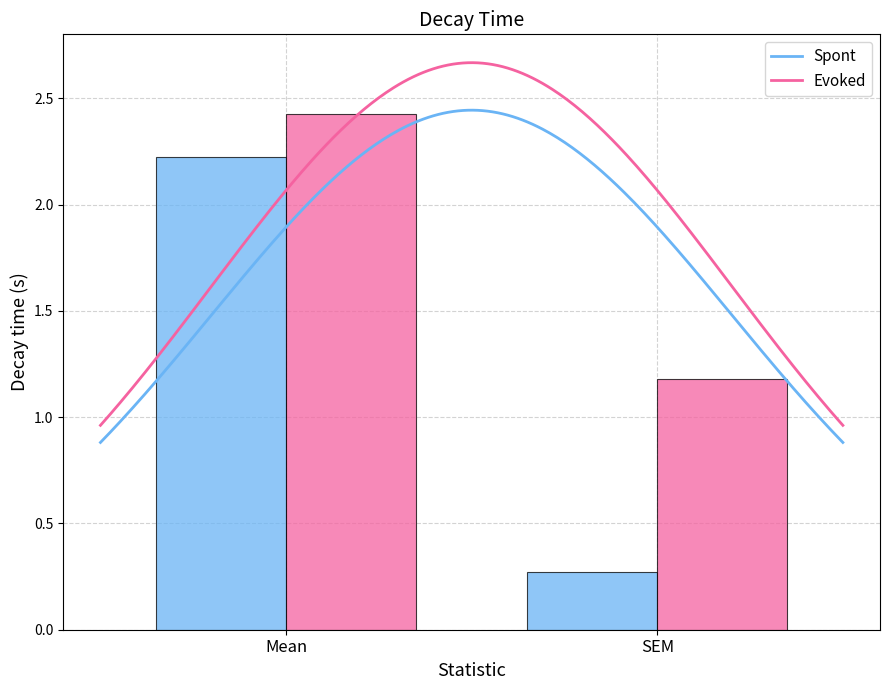

Where does the Spont series first go above 2?

Mean